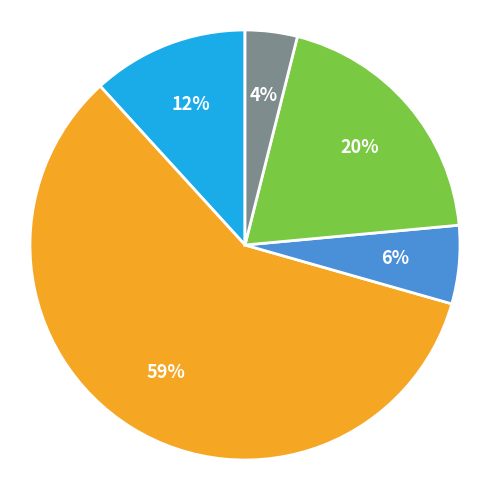

Does any single category account for the majority?

Yes